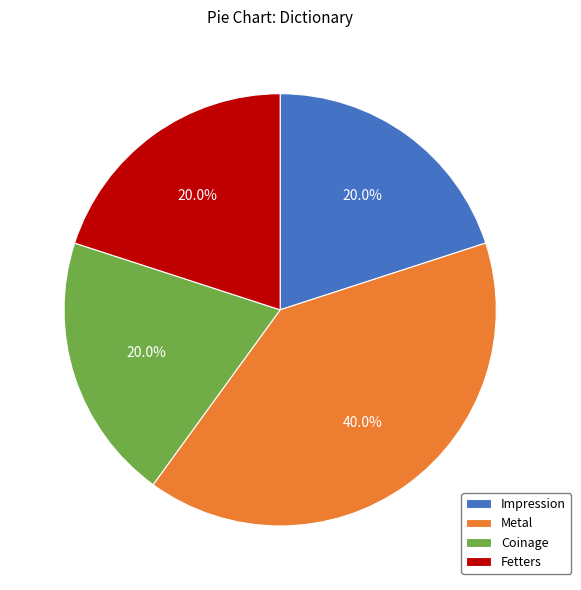

Count the number of slices in the pie.

4